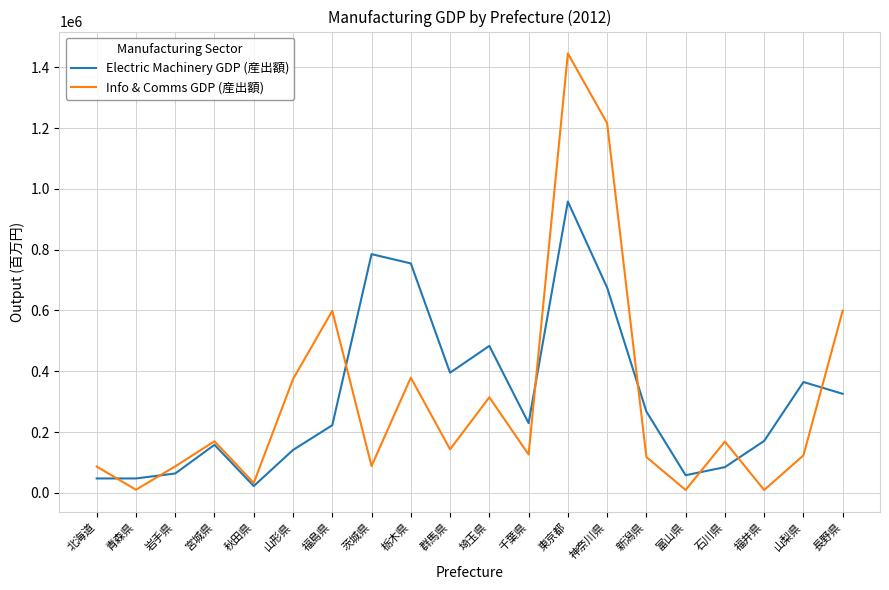

Is the value of Info & Comms GDP (産出額) at 埼玉県 greater than the value of Electric Machinery GDP (産出額) at 福井県?

Yes